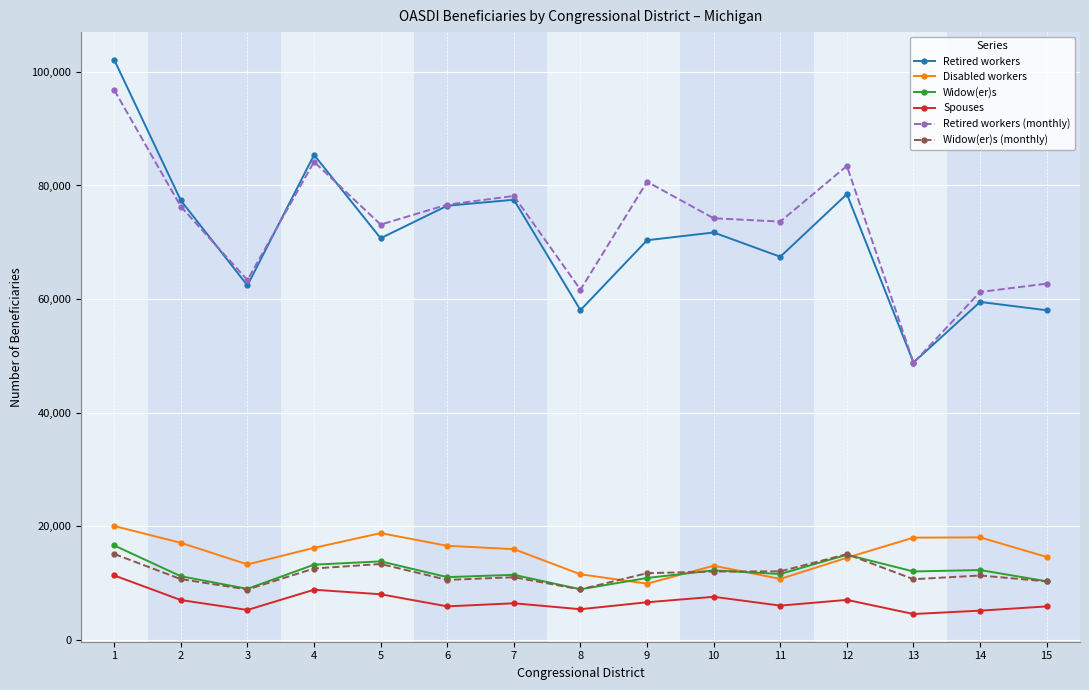

True or false: Retired workers (monthly) has more than 0 points higher than both neighbors.

True